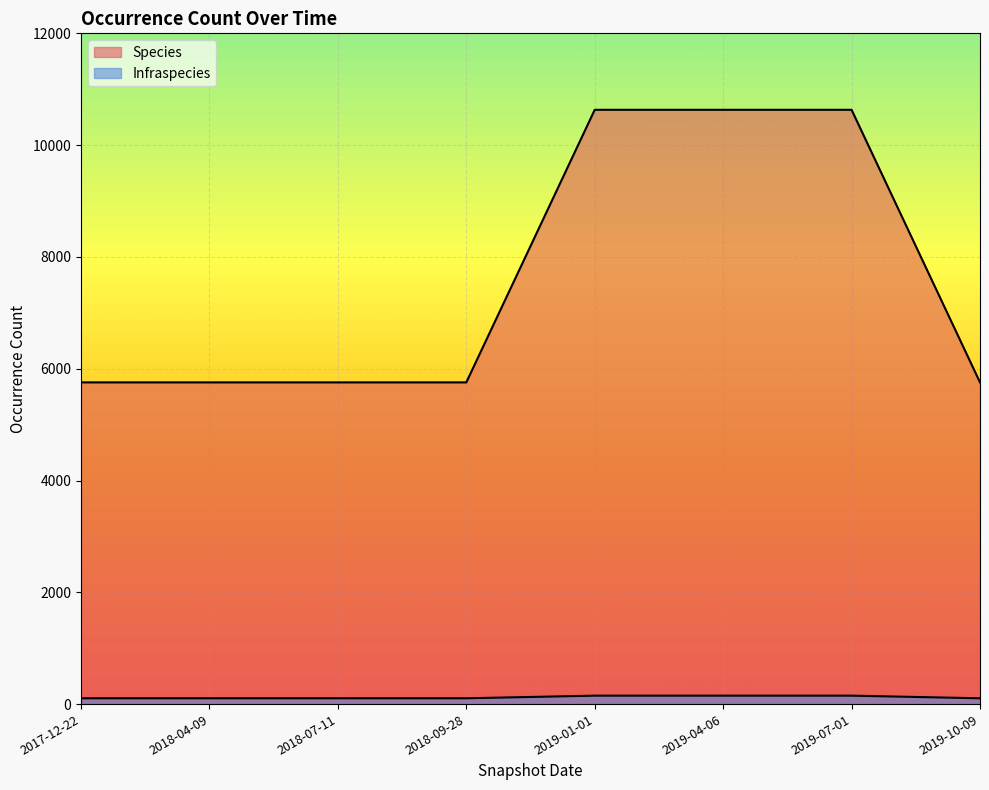

What is the label of the 6th point from the right?

2018-07-11